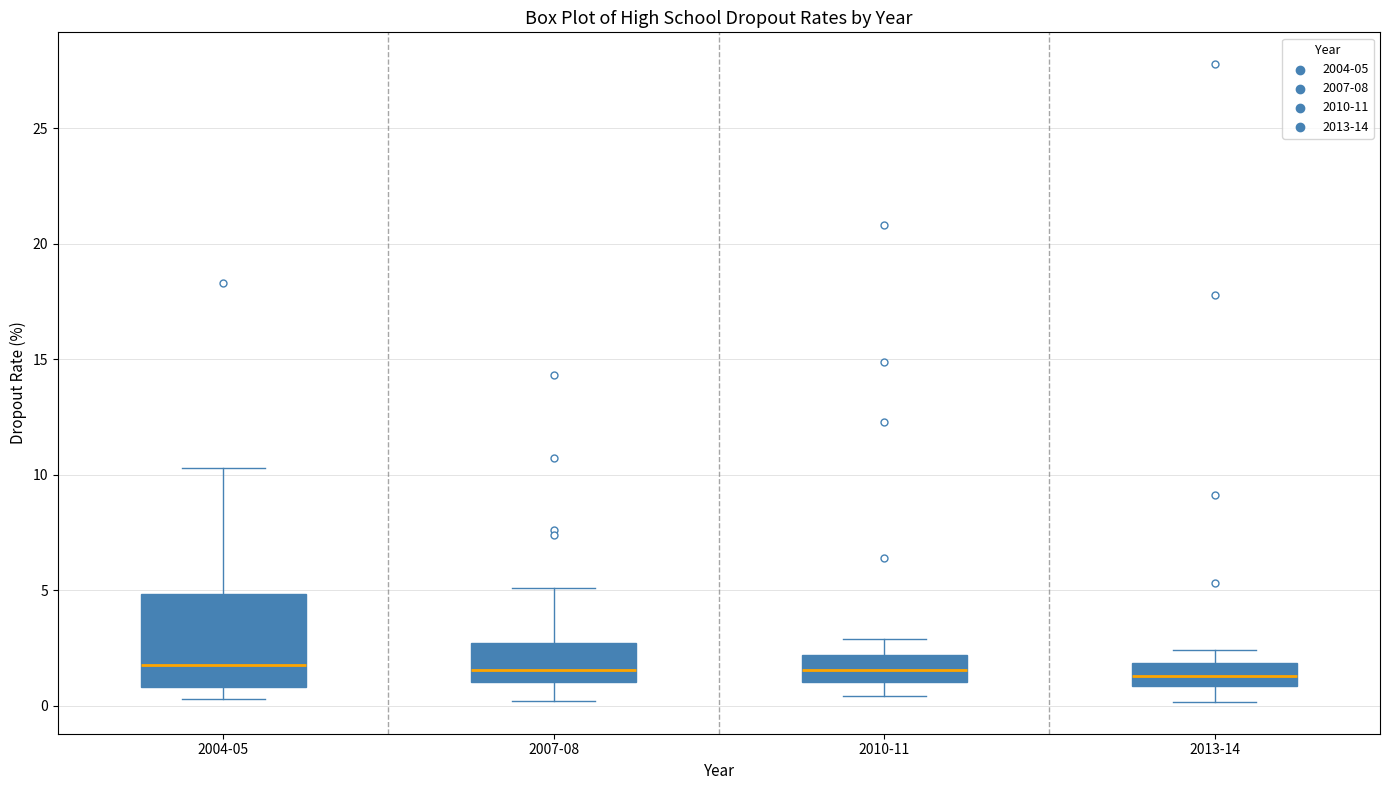

Reading left to right, read every box against the y-axis: the position of its median line, the range the box covers, and the ends of its whiskers. The values are not printed on the chart, so give them approximately, as read against the axis.

2004-05: median 2.0, box 1.0 to 5.0, whiskers 0.5 to 10.5
2007-08: median 1.5, box 1.0 to 2.5, whiskers 0.0 to 5.0
2010-11: median 1.5, box 1.0 to 2.0, whiskers 0.5 to 3.0
2013-14: median 1.5, box 1.0 to 2.0, whiskers 0.0 to 2.5